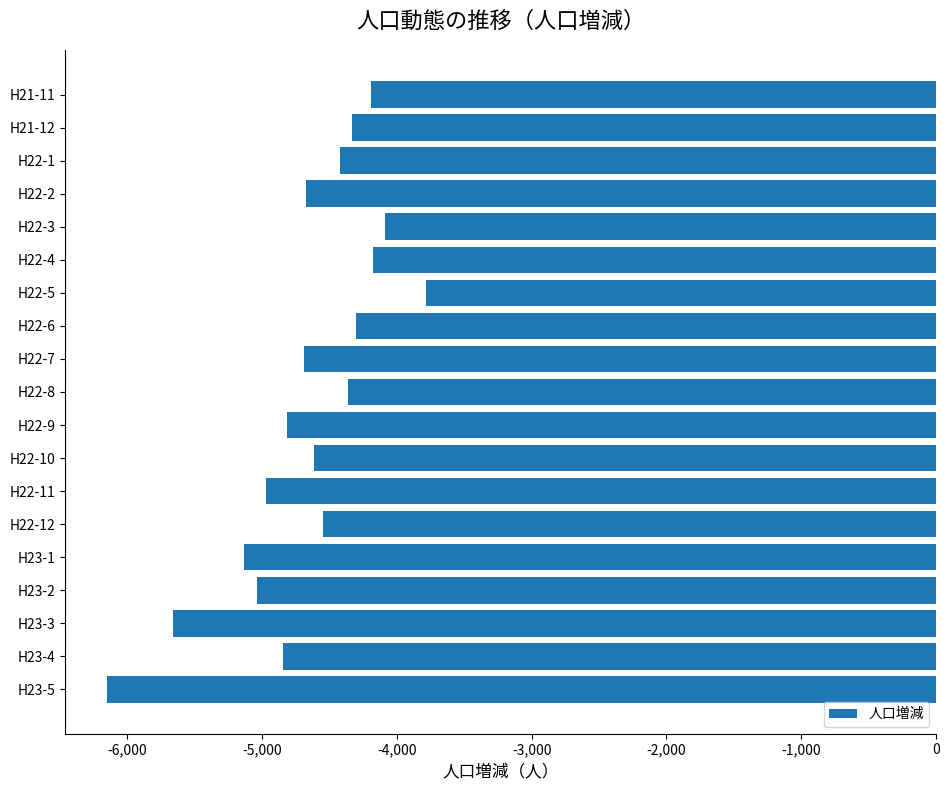

Where is the data nearest to the value -4966?

H22-11